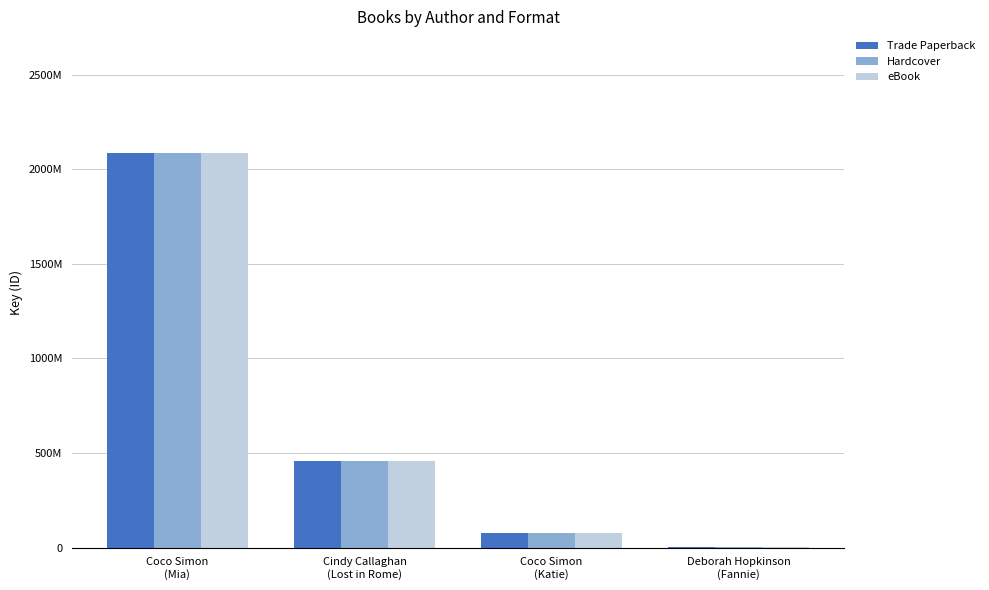

Where is Hardcover nearest to the value 1044294524?

Cindy Callaghan
(Lost in Rome)